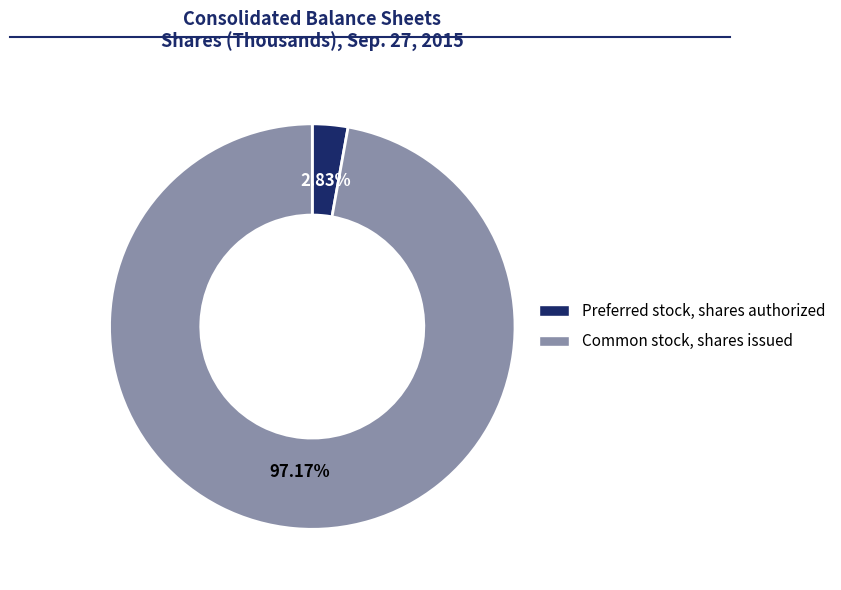

How many slices are in this pie chart?

2